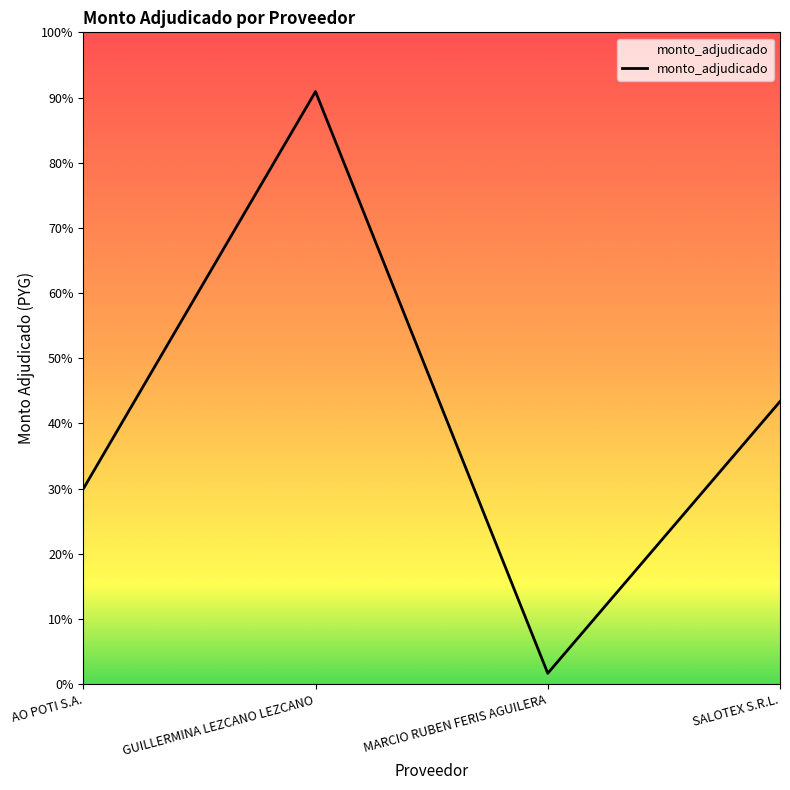

Is this an area chart (filled region under the line)?

Yes